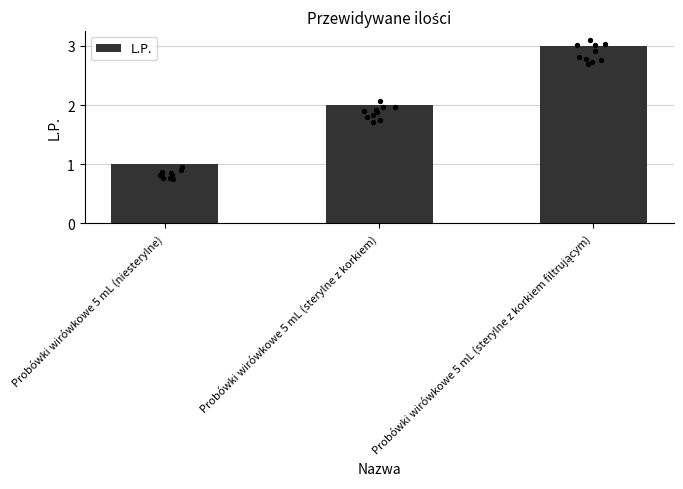

Which has a higher value, Probówki wirówkowe 5 mL (sterylne z korkiem) or Probówki wirówkowe 5 mL (sterylne z korkiem filtrującym)?

Probówki wirówkowe 5 mL (sterylne z korkiem filtrującym)